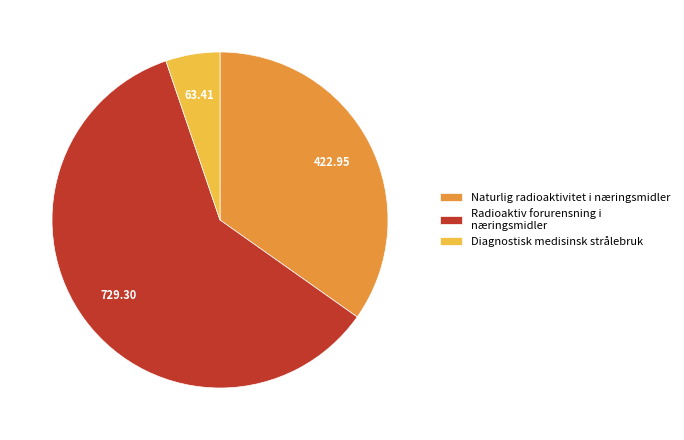

Rank the categories by value from lowest to highest.

Diagnostisk medisinsk strålebruk, Naturlig radioaktivitet i næringsmidler, Radioaktiv forurensning i næringsmidler